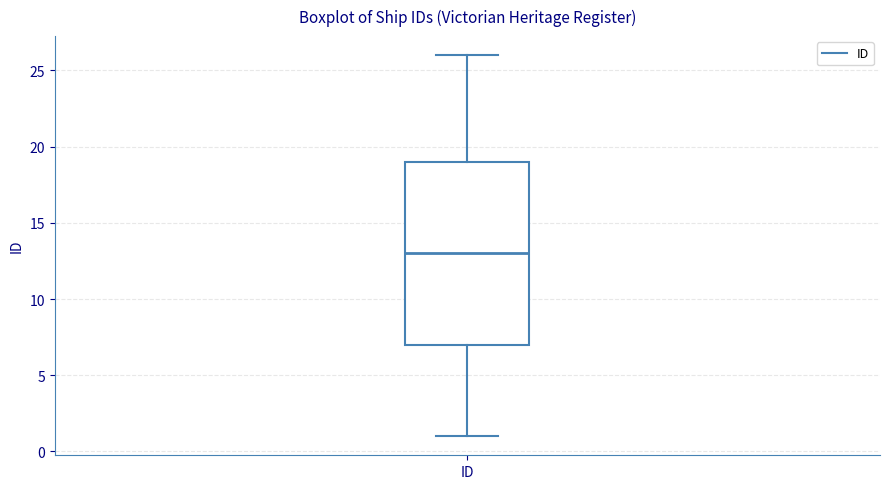

Read this box plot against the y-axis: the position of the median line, the range covered by the box, and the ends of both whiskers. The values are not printed on the chart, so give them approximately, as read against the axis.

median 13, box 7 to 19, whiskers 1 to 26